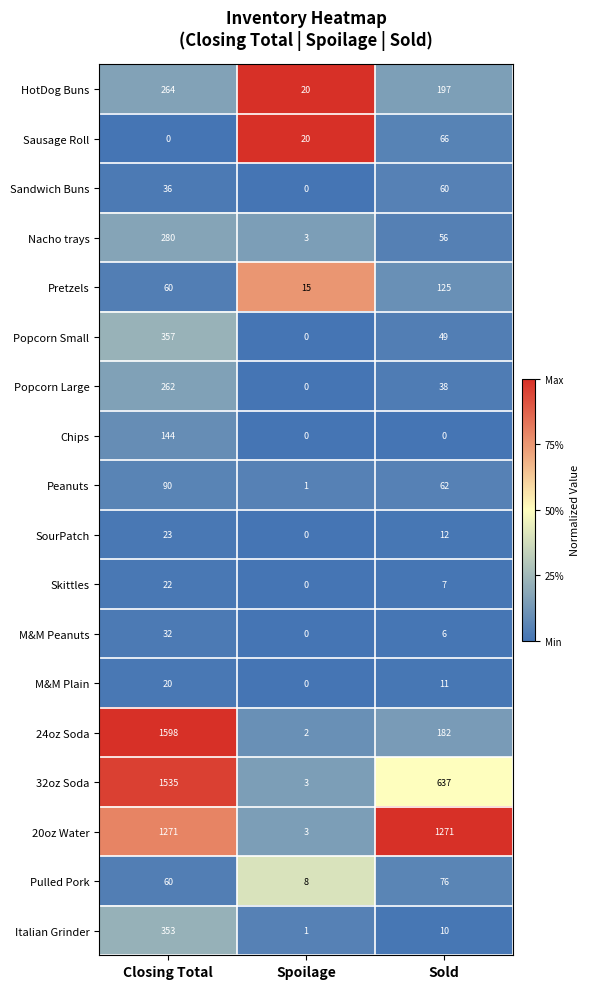

What is the total value across all series at Spoilage?

76